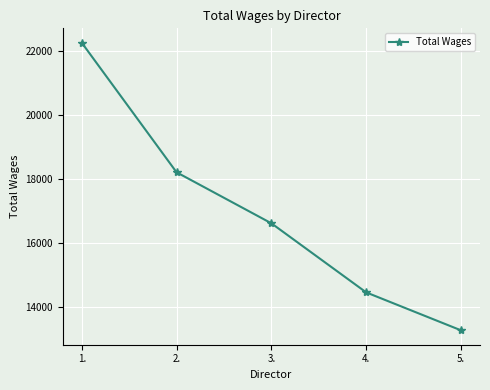

List the labels in order of value, largest first.

1., 2., 3., 4., 5.